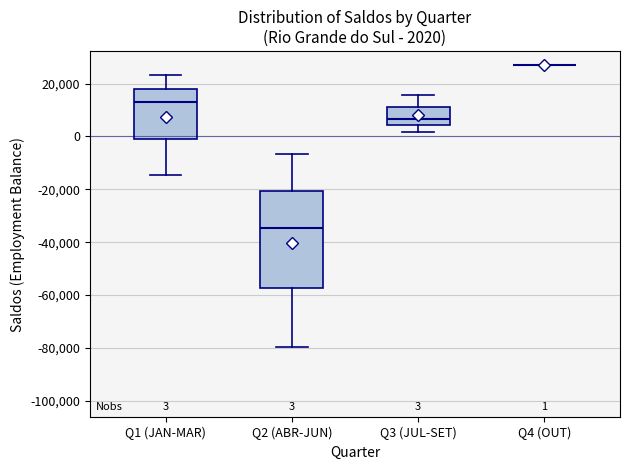

Which box is the tallest, from its lower edge to its upper edge?

Q2 (ABR-JUN)